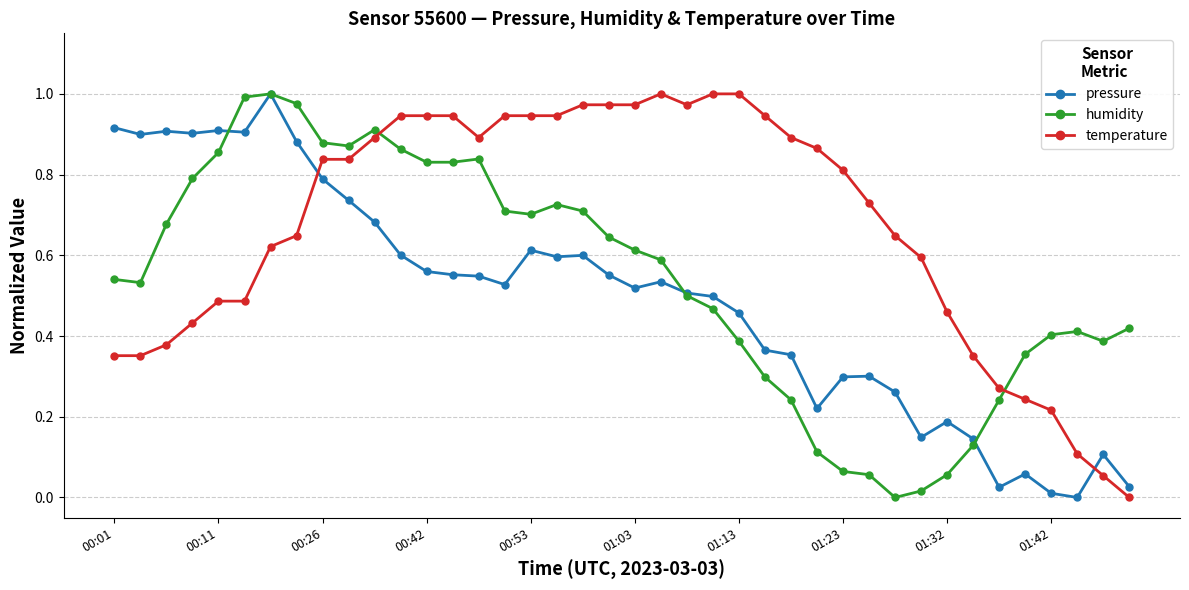

What is the sum of all temperature values?

27.0